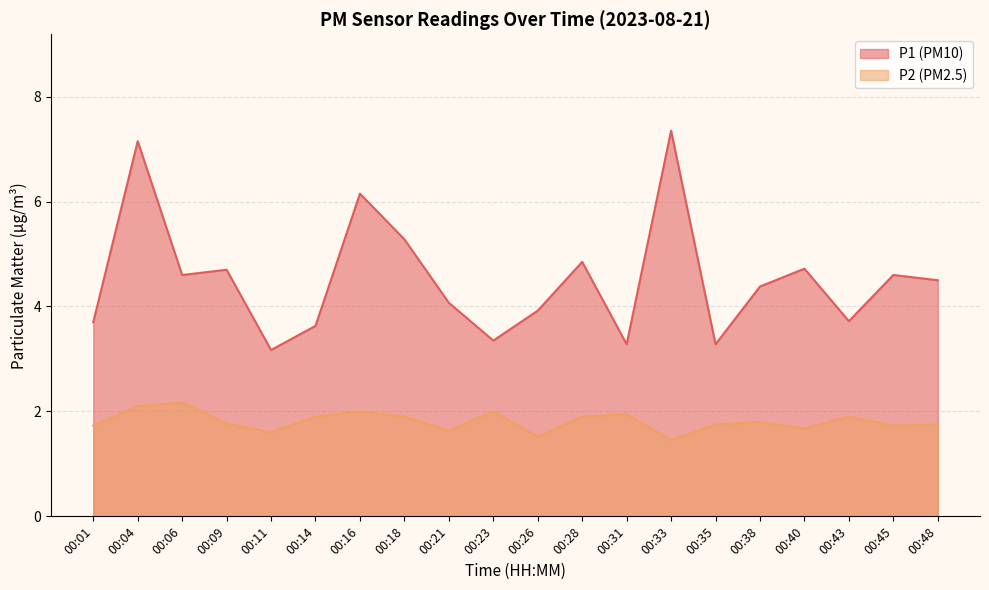

Reading left to right, what are all the values shown in this chart?

P1: 00:01=3.7	00:04=7.2	00:06=4.6	00:09=4.7	00:11=3.2	00:14=3.6	00:16=6.2	00:18=5.3	00:21=4.1	00:23=3.4	00:26=3.9	00:28=4.8	00:31=3.3	00:33=7.3	00:35=3.3	00:38=4.4	00:40=4.7	00:43=3.7	00:45=4.6	00:48=4.5
P2: 00:01=1.7	00:04=2.1	00:06=2.2	00:09=1.8	00:11=1.6	00:14=1.9	00:16=2.0	00:18=1.9	00:21=1.6	00:23=2.0	00:26=1.5	00:28=1.9	00:31=1.9	00:33=1.4	00:35=1.8	00:38=1.8	00:40=1.7	00:43=1.9	00:45=1.7	00:48=1.8